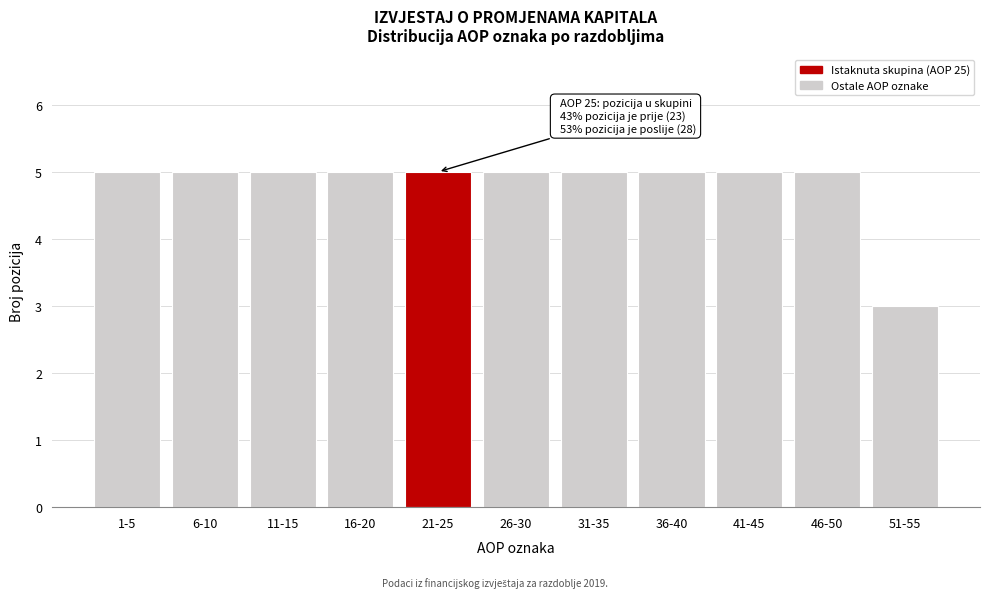

Reading left to right, extract all data points from this chart.

1-5=5	6-10=5	11-15=5	16-20=5	21-25=5	26-30=5	31-35=5	36-40=5	41-45=5	46-50=5	51-55=3